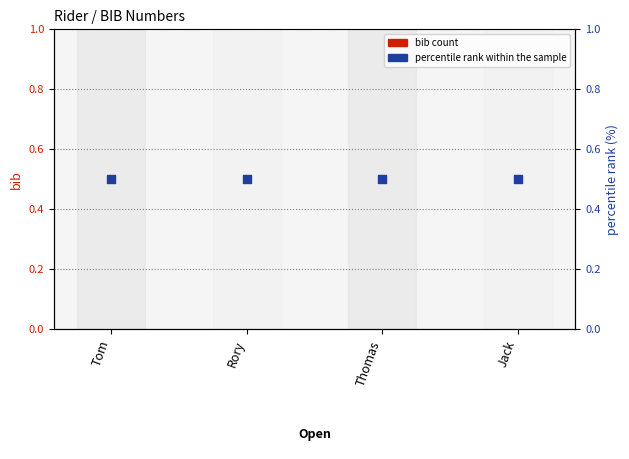

Which series has the largest Y range (max minus min)?

bib count